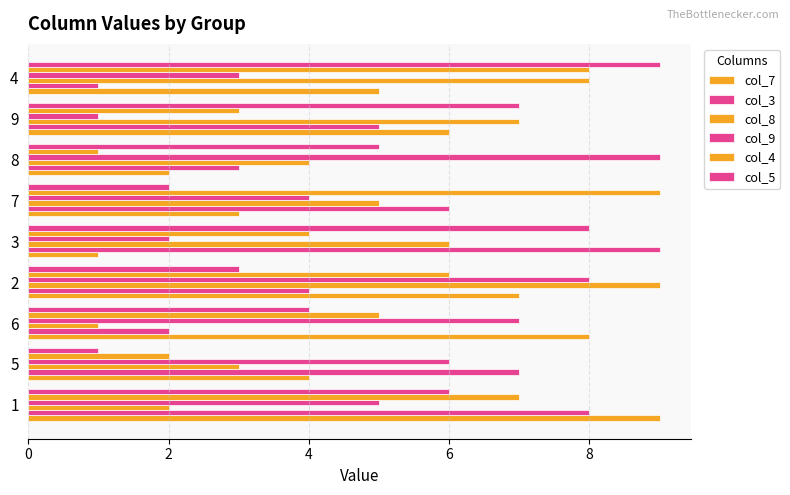

What is the sum of all col_5 values?

45